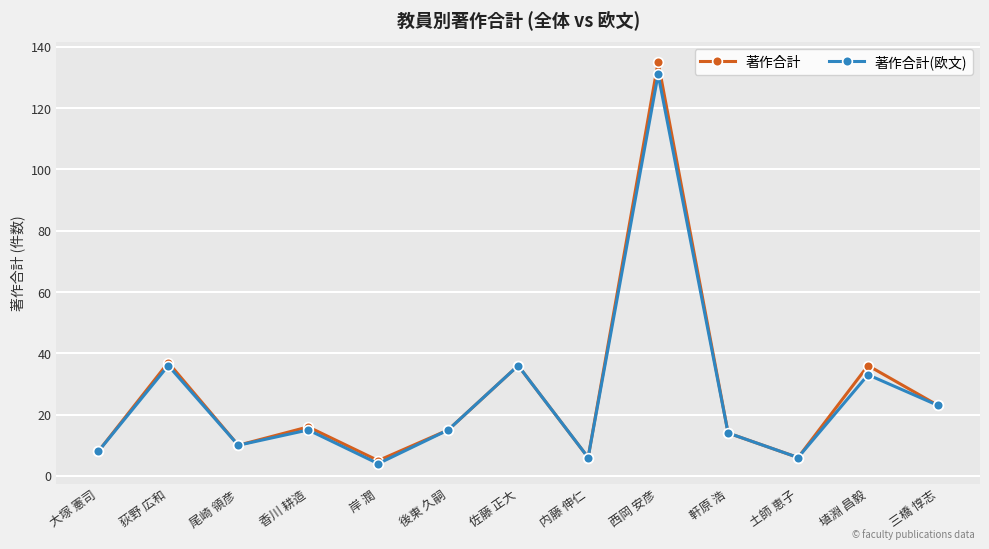

Is it true that 著作合計(欧文) equals 8 at 大塚 憲司?

True